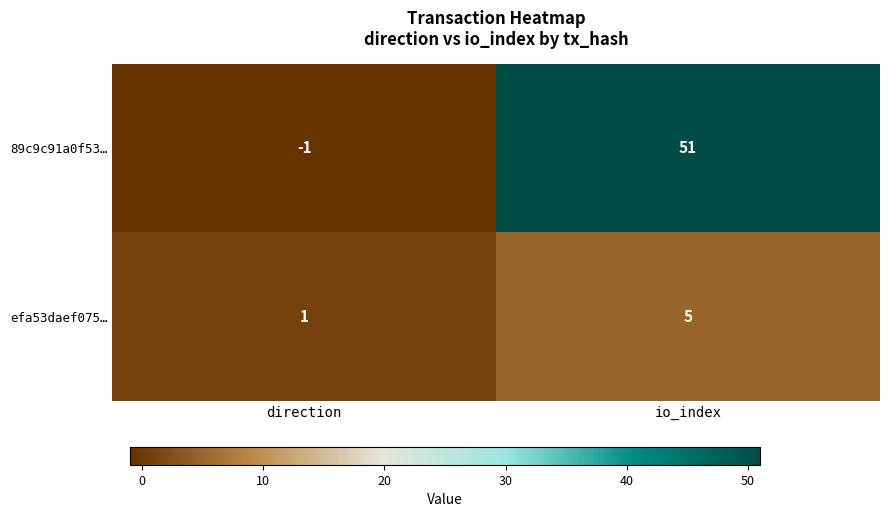

At direction, list the series in order from largest to smallest.

efa53daef075…, 89c9c91a0f53…